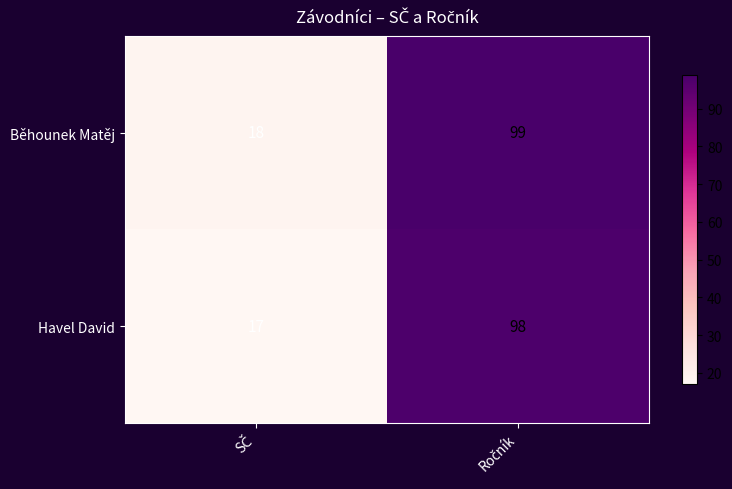

Rank the series by their average value, from lowest to highest.

Havel David, Běhounek Matěj